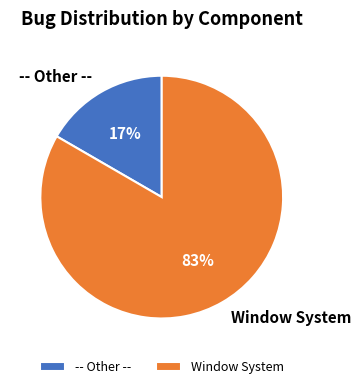

Rank the categories by value from lowest to highest.

-- Other --, Window System